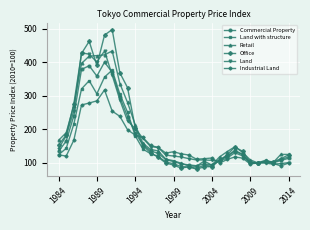

What is the highest value of the Commercial Property series?

400.6